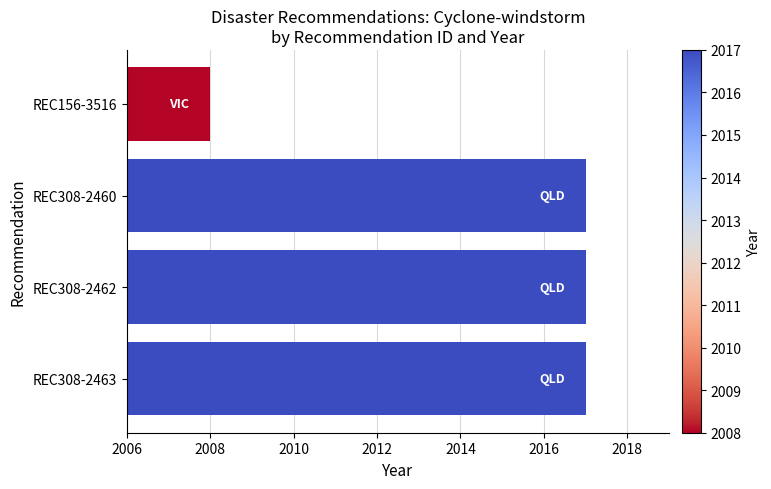

The value at REC308-2463 is 1169. True or false?

False